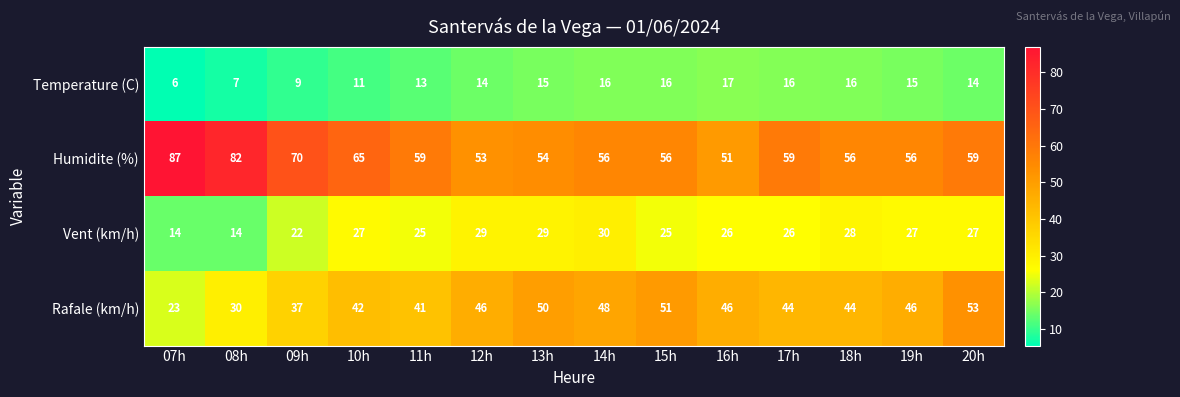

Which category has the highest value across all series?

07h